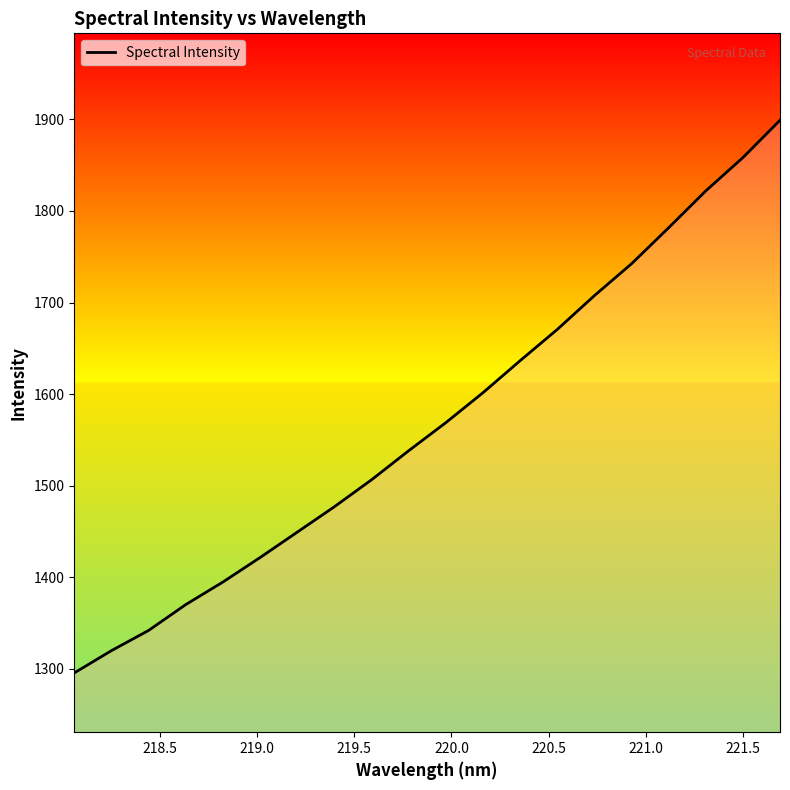

What is the smallest value displayed?

1295.3